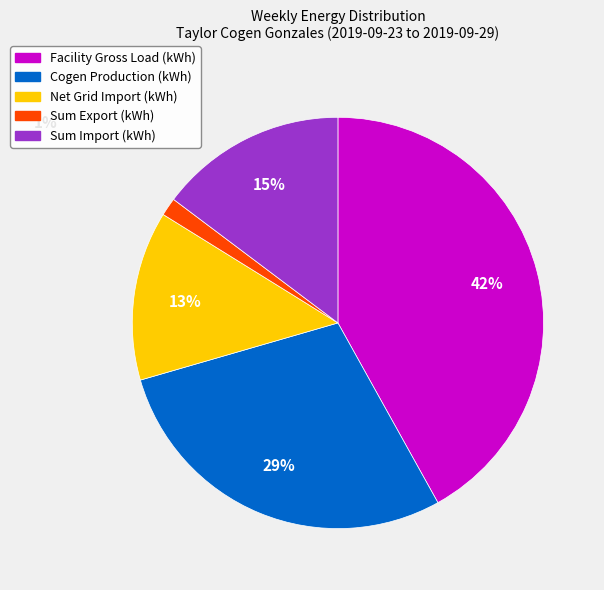

Between Sum Import (kWh) and Sum Export (kWh), which is larger?

Sum Import (kWh)